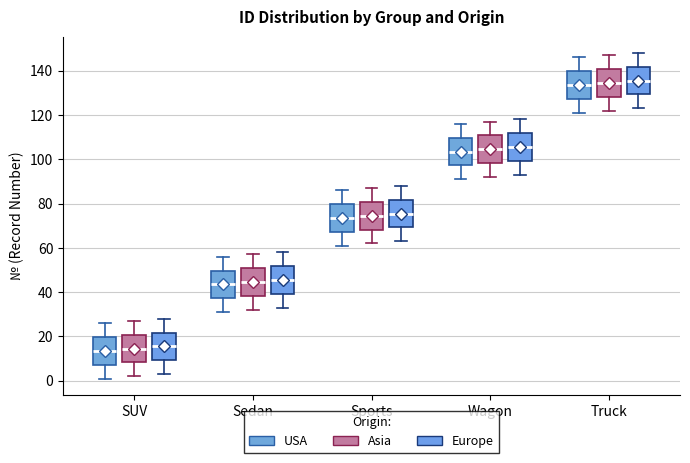

Reading left to right, transcribe this box plot: for each box, give where its median line is, the range the box spans, and where its two whiskers end, as read against the y-axis. The values are not printed on the chart, so give them approximately, as read against the axis.

SUV (USA): median 14, box 8 to 20, whiskers 2 to 26
SUV (Asia): median 14, box 8 to 20, whiskers 2 to 28
SUV (Europe): median 16, box 10 to 22, whiskers 4 to 28
Sedan (USA): median 44, box 38 to 50, whiskers 32 to 56
Sedan (Asia): median 44, box 38 to 50, whiskers 32 to 58
Sedan (Europe): median 46, box 40 to 52, whiskers 34 to 58
Sports (USA): median 74, box 68 to 80, whiskers 62 to 86
Sports (Asia): median 74, box 68 to 80, whiskers 62 to 88
Sports (Europe): median 76, box 70 to 82, whiskers 64 to 88
Wagon (USA): median 104, box 98 to 110, whiskers 92 to 116
Wagon (Asia): median 104, box 98 to 110, whiskers 92 to 118
Wagon (Europe): median 106, box 100 to 112, whiskers 94 to 118
Truck (USA): median 134, box 128 to 140, whiskers 122 to 146
Truck (Asia): median 134, box 128 to 140, whiskers 122 to 148
Truck (Europe): median 136, box 130 to 142, whiskers 124 to 148